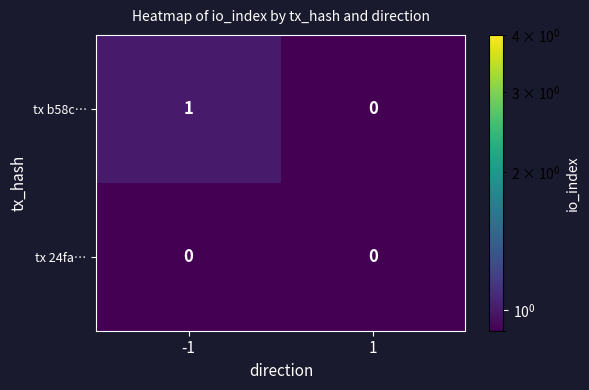

Reading right to left, transcribe all the data shown in this chart.

tx b58c…: 0	1
tx 24fa…: 0	0